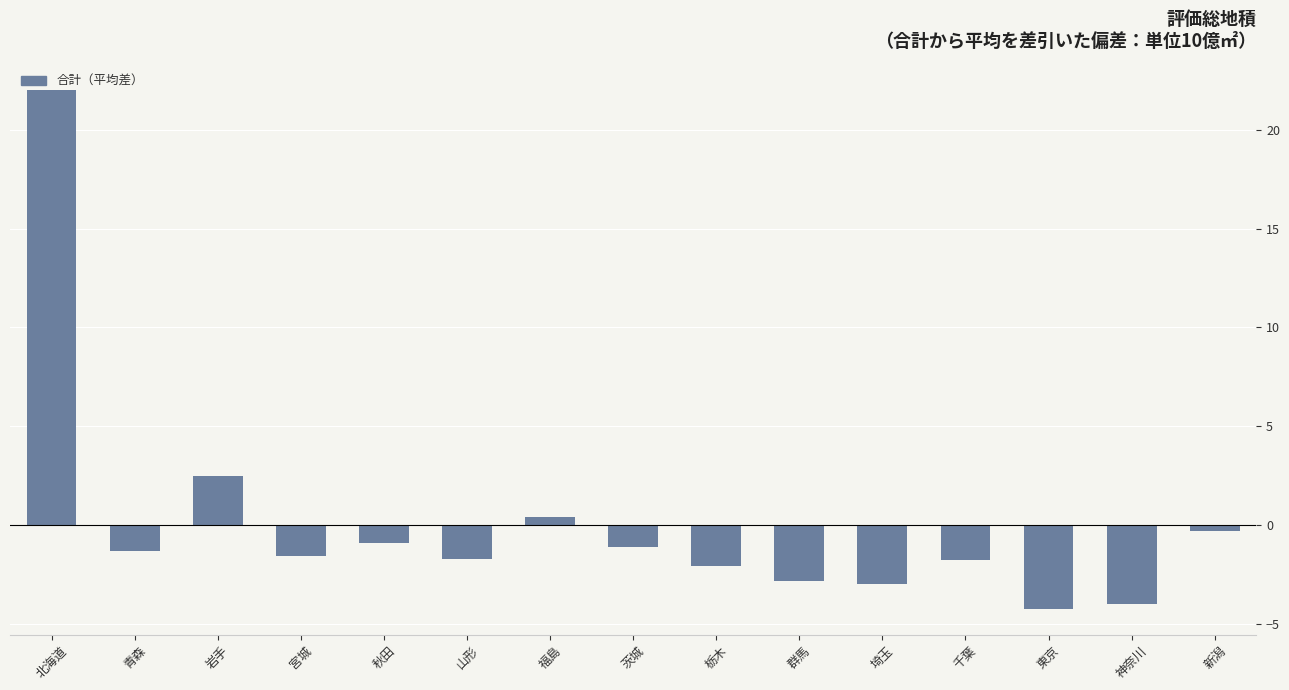

What is the smallest value displayed?

-4.2